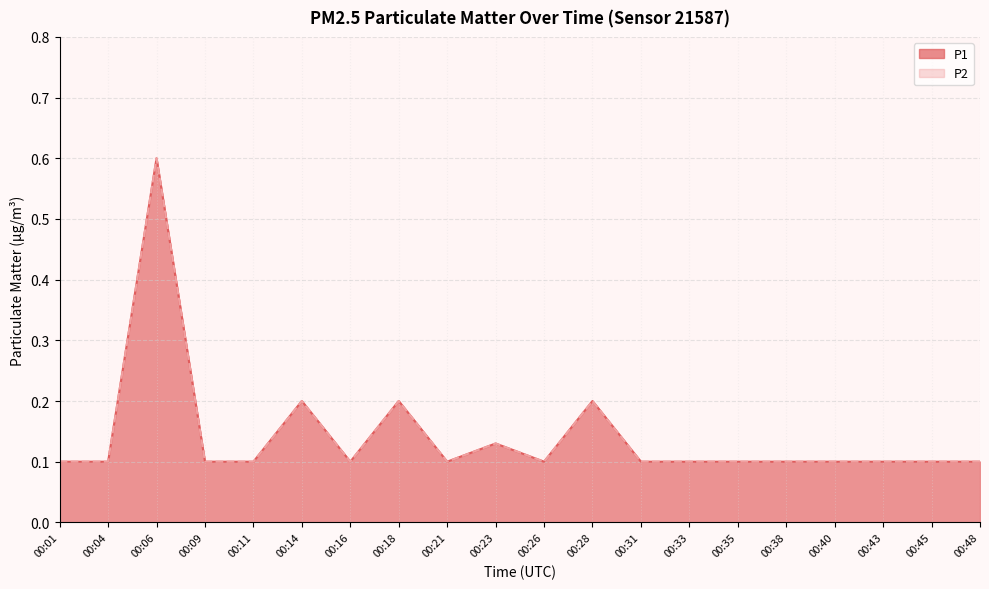

Rank the categories by P1 value from highest to lowest.

00:06, 00:14, 00:18, 00:28, 00:23, 00:01, 00:04, 00:09, 00:11, 00:16, 00:21, 00:26, 00:31, 00:33, 00:35, 00:38, 00:40, 00:43, 00:45, 00:48